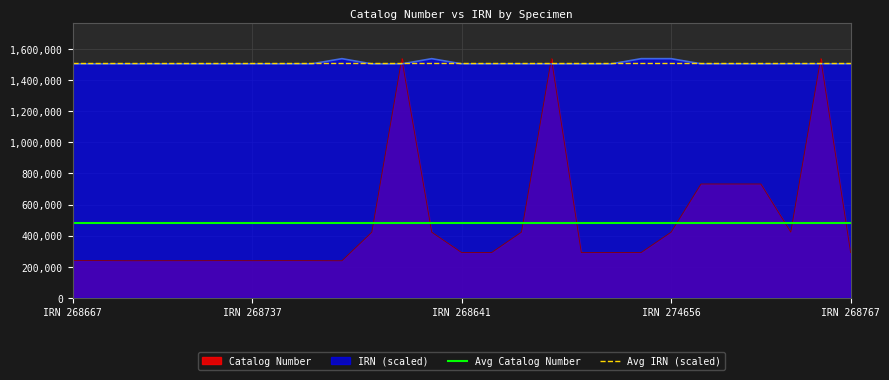

How many intersections are there between IRN (scaled) and Catalog Number?

6